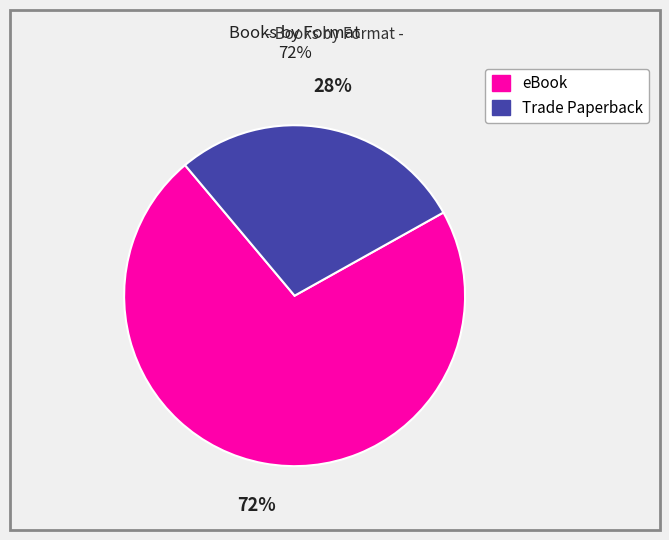

How many segments does this pie chart have?

2